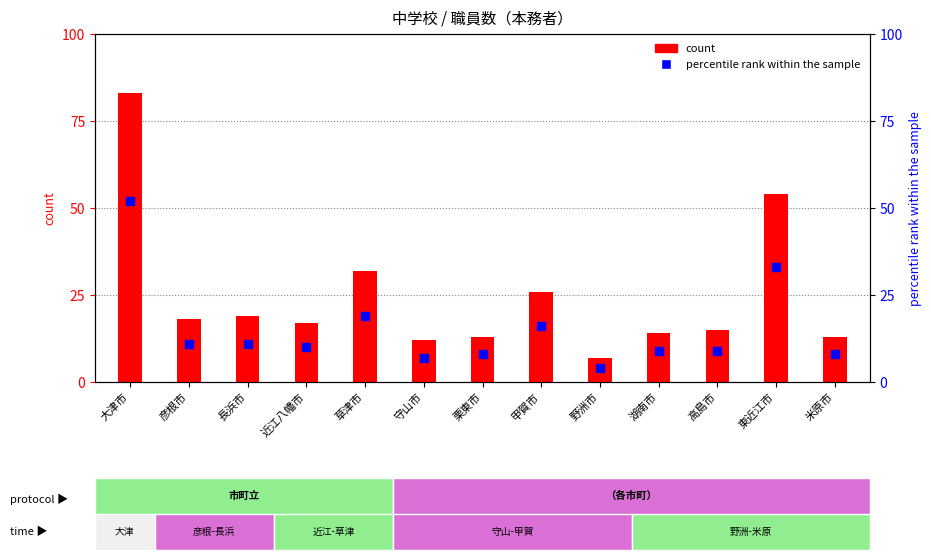

Which series has the largest total across all categories?

count